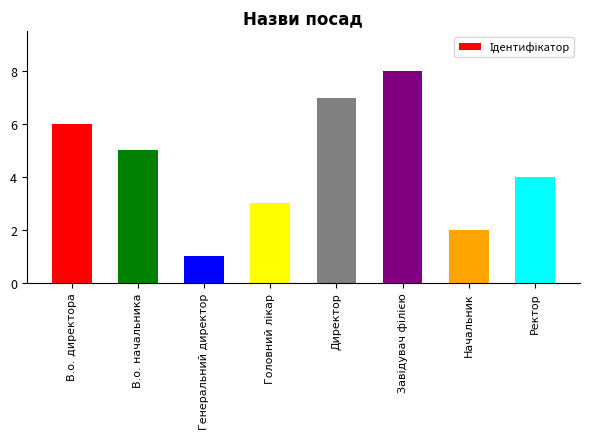

Which category has the lowest value across all series?

Генеральний директор